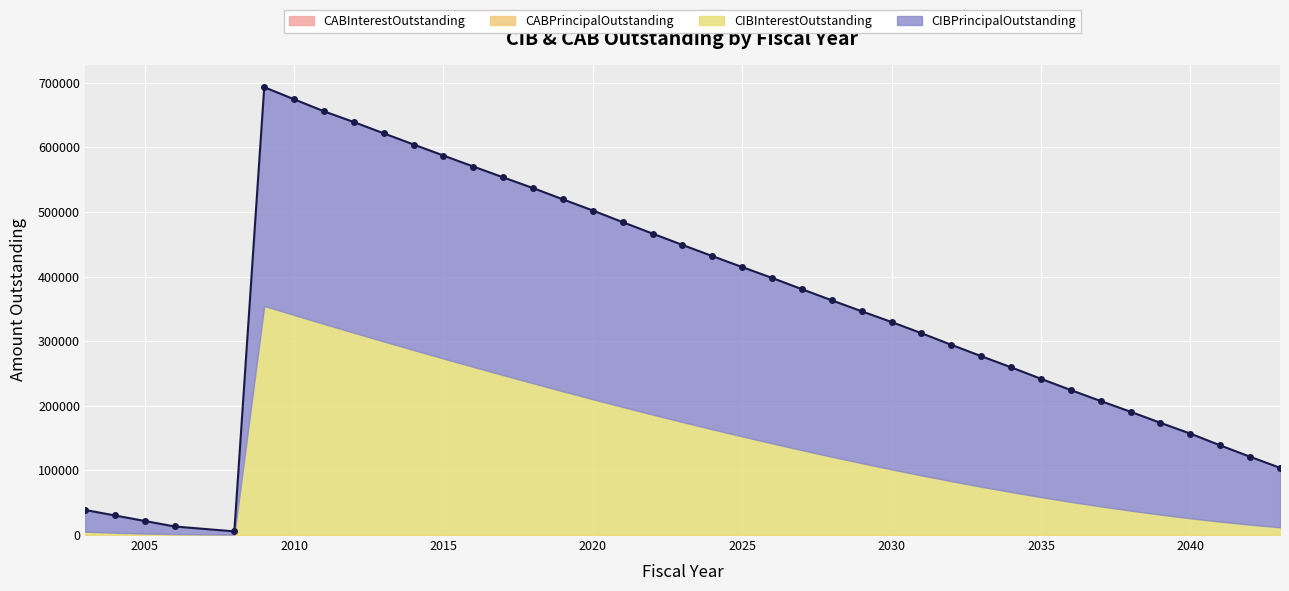

Reading left to right, extract all data points from this chart.

CIBPrincipalOutstanding: 2003=33698.0	2004=26748.0	2005=19433.0	2006=11738.0	2008=5040.0	2009=338444.0	2010=333766.0	2011=329000.0	2012=326000.0	2013=322000.0	2014=318000.0	2015=314000.0	2016=310000.0	2017=306000.0	2018=302000.0	2019=297000.0	2020=292000.0	2021=286000.0	2022=280000.0	2023=274000.0	2024=268000.0	2025=262000.0	2026=256000.0	2027=249000.0	2028=242000.0	2029=235000.0	2030=228000.0	2031=220000.0	2032=211000.0	2033=202000.0	2034=193000.0	2035=183000.0	2036=173000.0	2037=163000.0	2038=153000.0	2039=142000.0	2040=131000.0	2041=118000.0	2042=105000.0	2043=92000.0
CIBInterestOutstanding: 2003=5128.7	2004=3548.8	2005=2325.5	2006=1477.5	2008=592.8	2009=354567.9	2010=340524.1	2011=326690.2	2012=313065.6	2013=299613.8	2014=286329.5	2015=273212.7	2016=260237.4	2017=247455.6	2018=234841.3	2019=222412.6	2020=210163.2	2021=198163.7	2022=186411.7	2023=174907.3	2024=163627.6	2025=152618.2	2026=141856.2	2027=131363.4	2028=121141.4	2029=111231.1	2030=101612.1	2031=92306.0	2032=83335.2	2033=74753.5	2034=66543.0	2035=58725.5	2036=51308.3	2037=44320.8	2038=37748.3	2039=31612.5	2040=25924.2	2041=20745.8	2042=16106.0	2043=12005.0
CABPrincipalOutstanding: 2003=0.0	2004=0.0	2005=0.0	2006=0.0	2008=0.0	2009=0.0	2010=0.0	2011=0.0	2012=0.0	2013=0.0	2014=0.0	2015=0.0	2016=0.0	2017=0.0	2018=0.0	2019=0.0	2020=0.0	2021=0.0	2022=0.0	2023=0.0	2024=0.0	2025=0.0	2026=0.0	2027=0.0	2028=0.0	2029=0.0	2030=0.0	2031=0.0	2032=0.0	2033=0.0	2034=0.0	2035=0.0	2036=0.0	2037=0.0	2038=0.0	2039=0.0	2040=0.0	2041=0.0	2042=0.0	2043=0.0
CABInterestOutstanding: 2003=0.0	2004=0.0	2005=0.0	2006=0.0	2008=0.0	2009=0.0	2010=0.0	2011=0.0	2012=0.0	2013=0.0	2014=0.0	2015=0.0	2016=0.0	2017=0.0	2018=0.0	2019=0.0	2020=0.0	2021=0.0	2022=0.0	2023=0.0	2024=0.0	2025=0.0	2026=0.0	2027=0.0	2028=0.0	2029=0.0	2030=0.0	2031=0.0	2032=0.0	2033=0.0	2034=0.0	2035=0.0	2036=0.0	2037=0.0	2038=0.0	2039=0.0	2040=0.0	2041=0.0	2042=0.0	2043=0.0